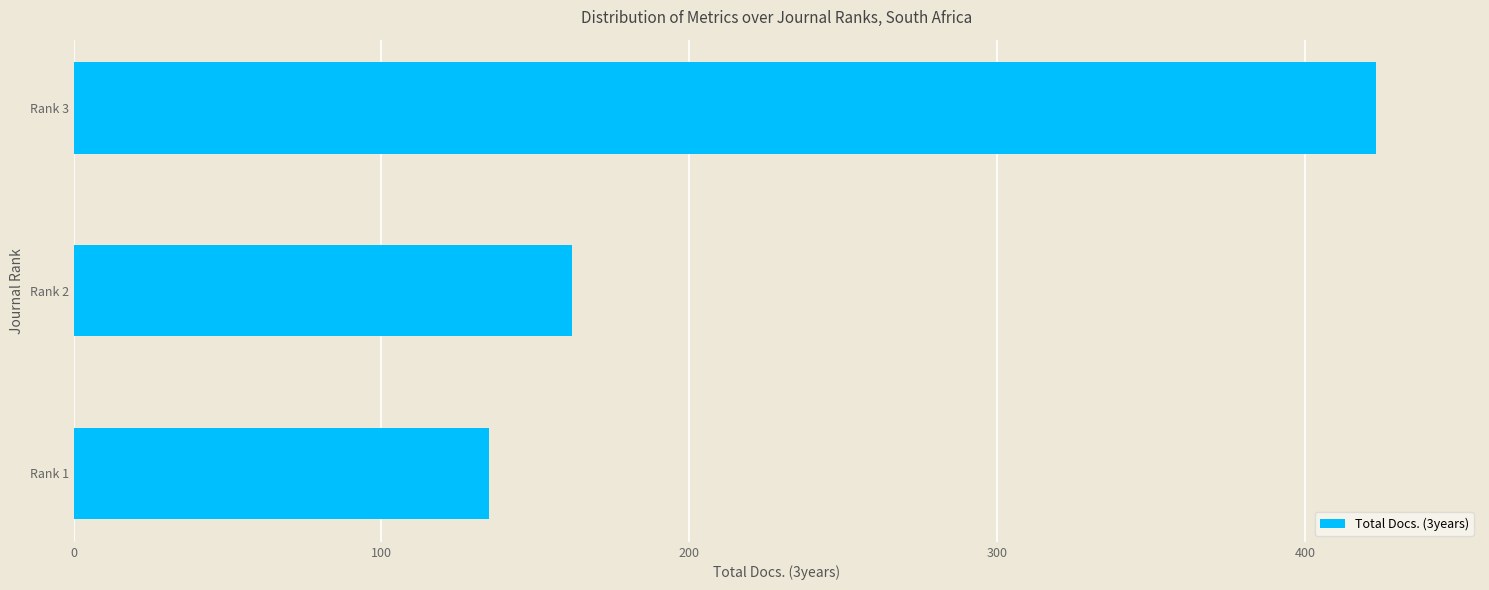

What is the greatest value displayed?

423